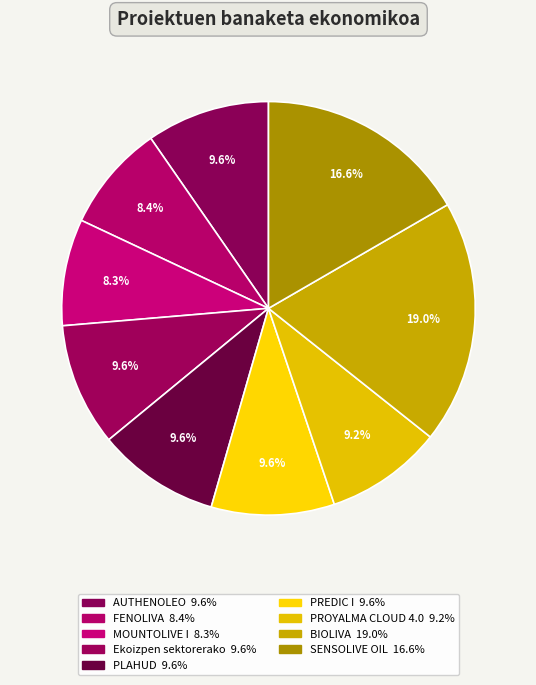

What portion of the pie excludes SENSOLIVE OIL?

83.4%